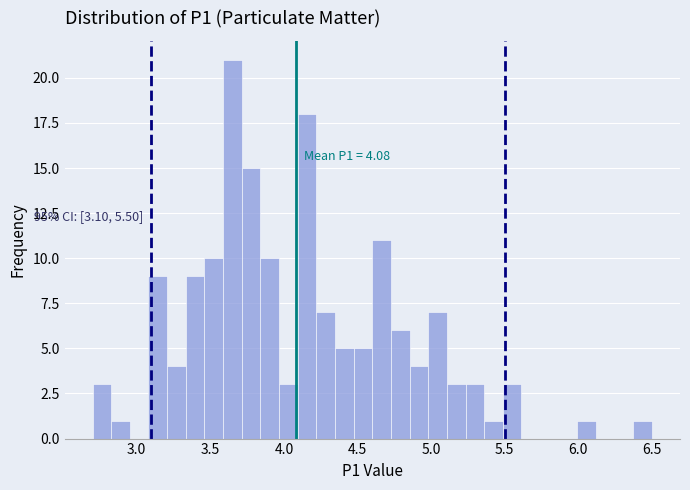

Read against the x-axis, roughly where is the centre of the tallest bar?

3.65